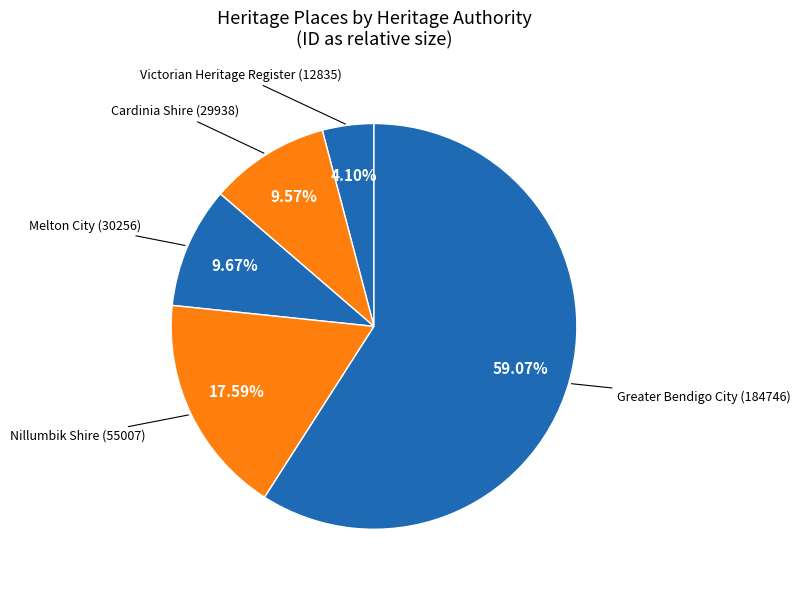

Rank the categories by value from highest to lowest.

Greater Bendigo City, Nillumbik Shire, Melton City, Cardinia Shire, Victorian Heritage Register